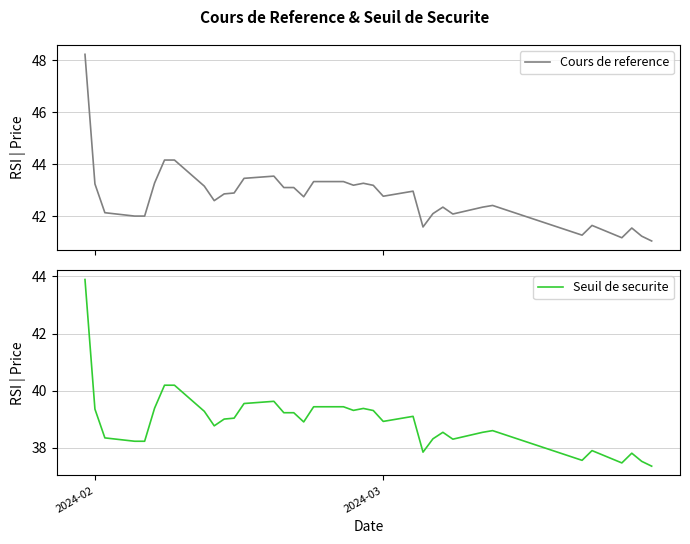

Does the chart display data point markers on the line(s)?

No